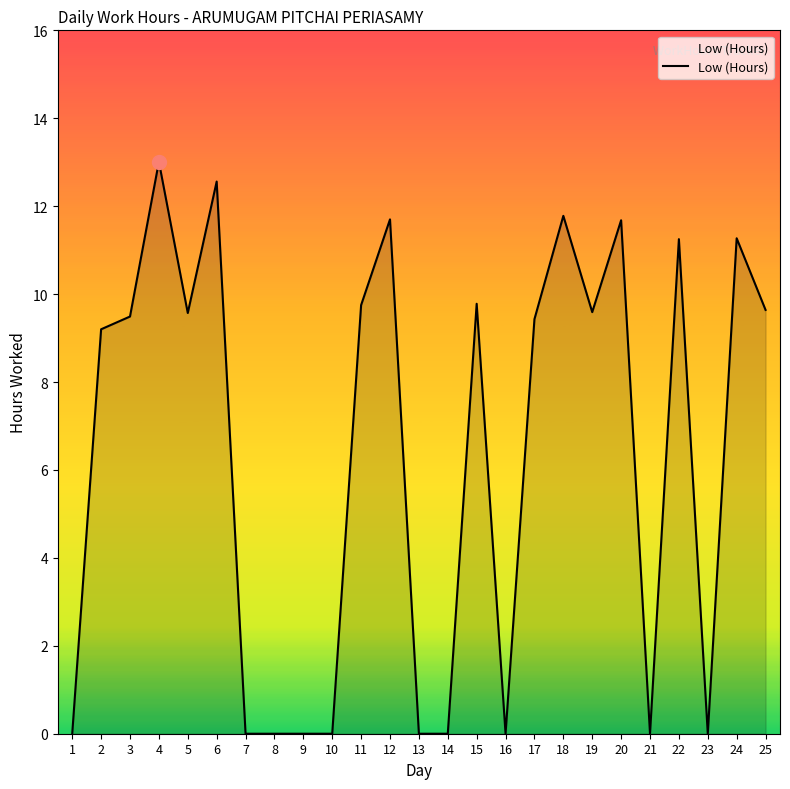

What is the difference between the values at 5 and 9?

9.6